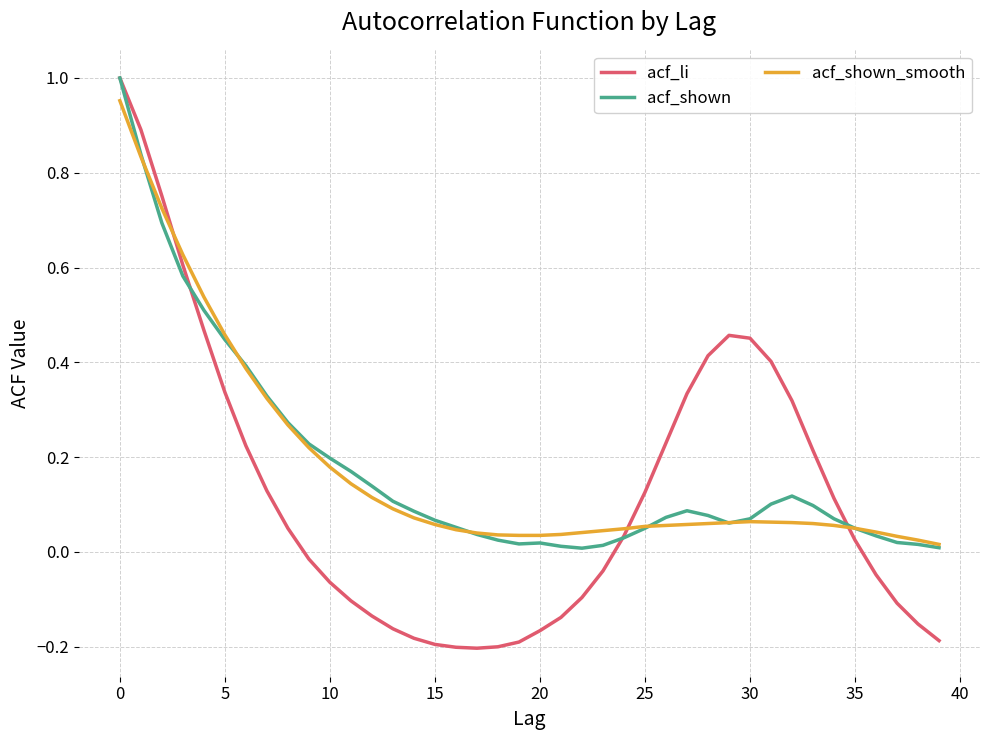

Which series has the widest spread of values?

acf_li